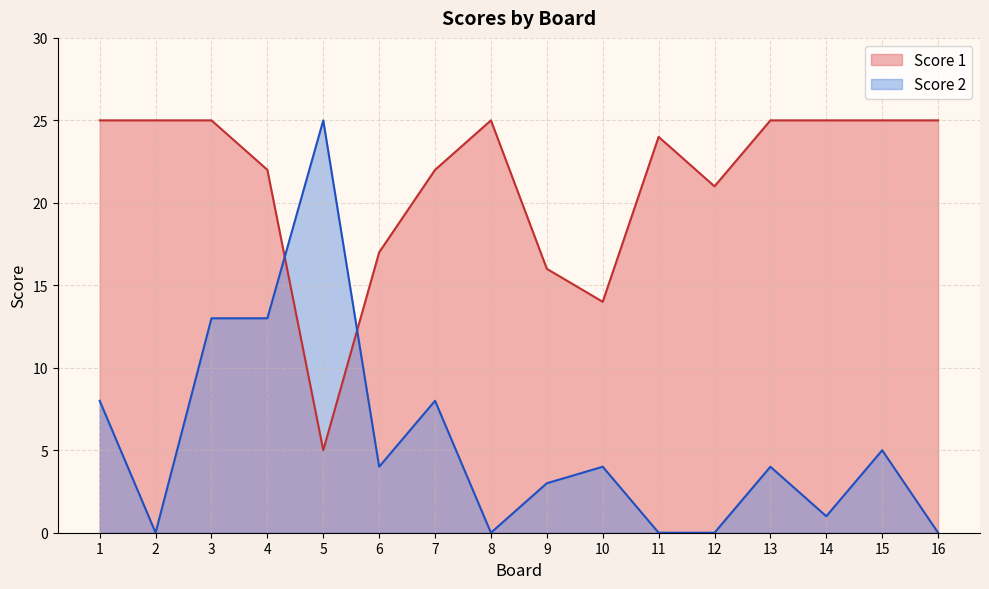

What is the value of the Score 2 point at the 5th from the left?

25